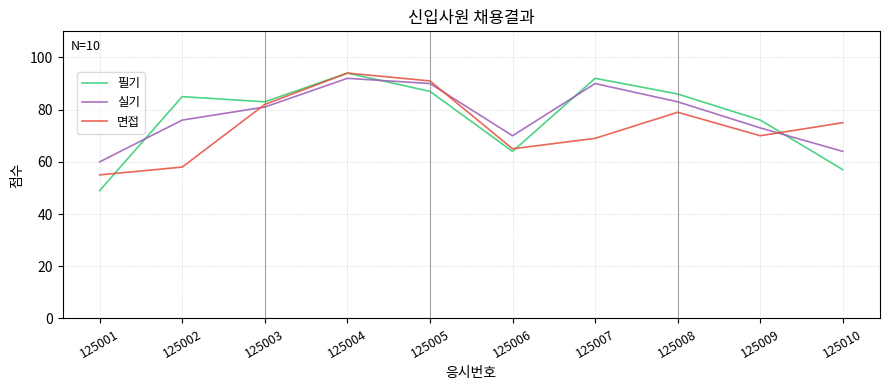

True or false: 면접 has a value of 43 at 125005.

False